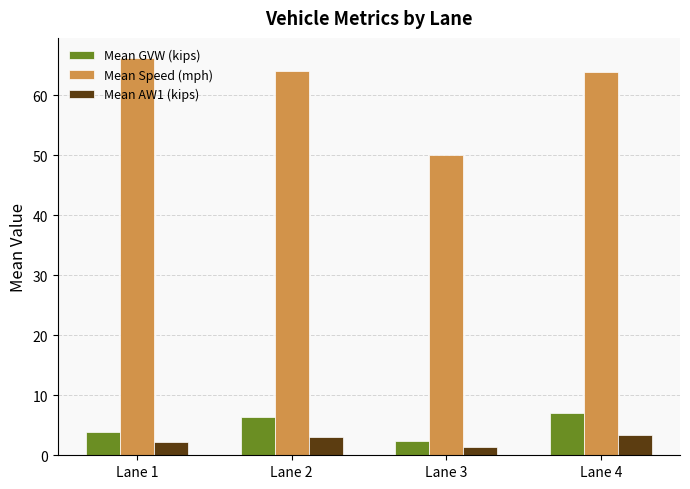

The value of Mean GVW (kips) at Lane 2 is 6.4. True or false?

True